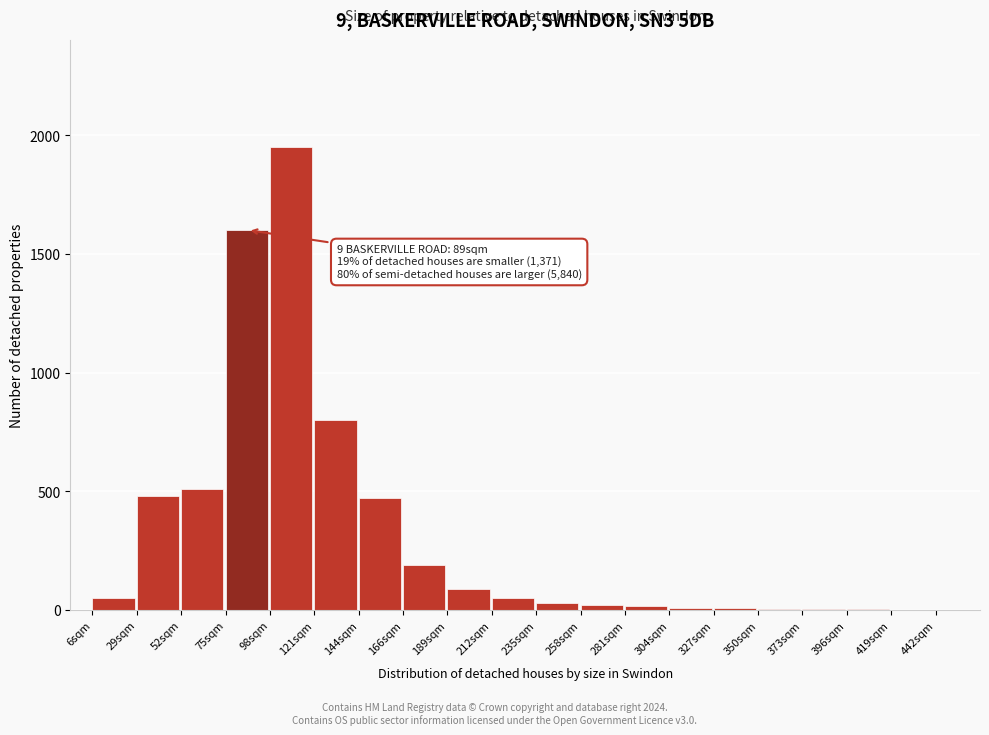

Where is the data nearest to the value 975?

121sqm